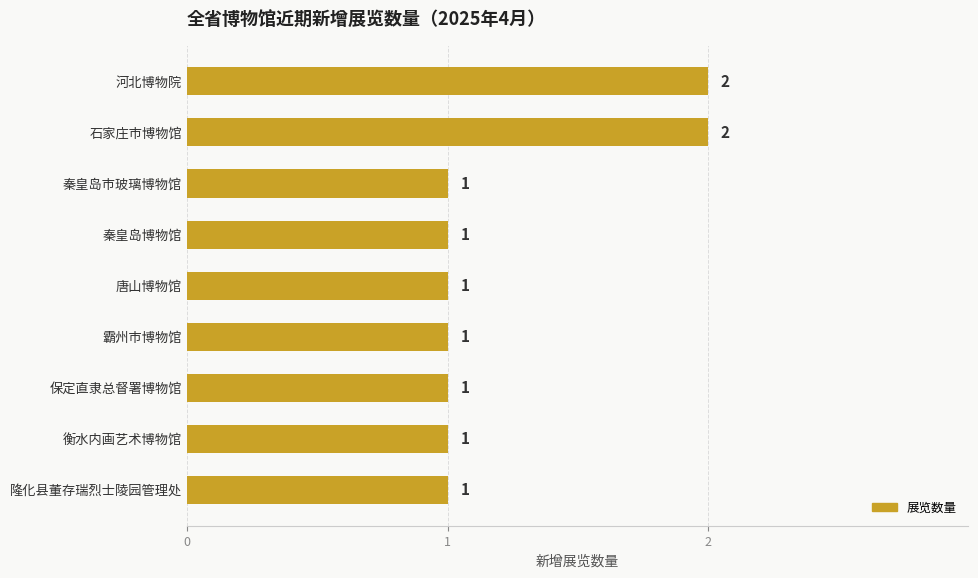

What is the ratio of the value at 保定直隶总督署博物馆 to the value at 秦皇岛市玻璃博物馆?

1.0